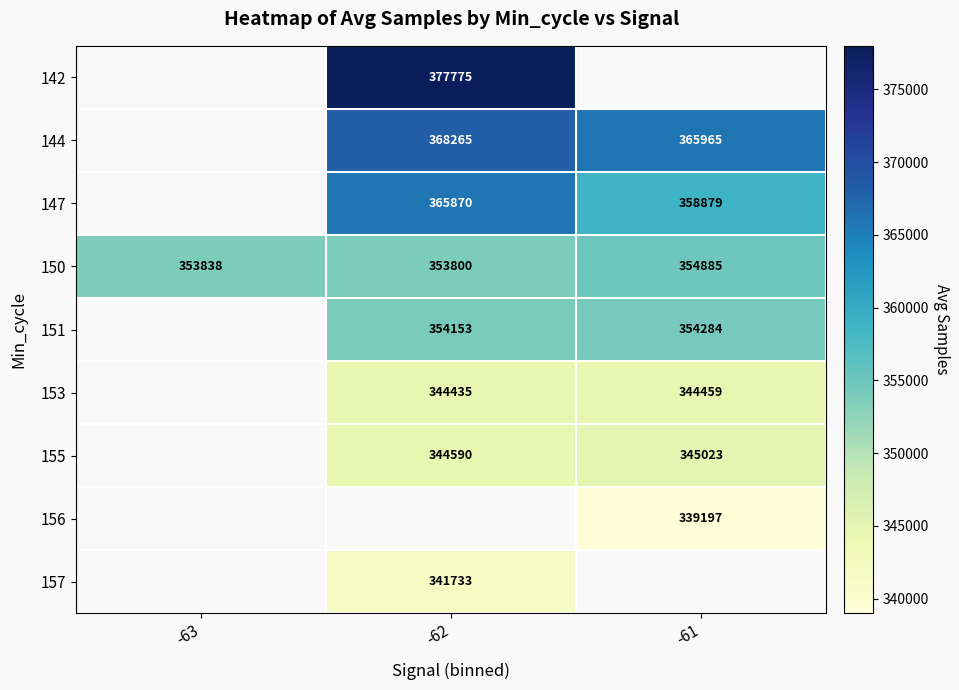

Is it true that 150 equals 185754.4 at -61?

False